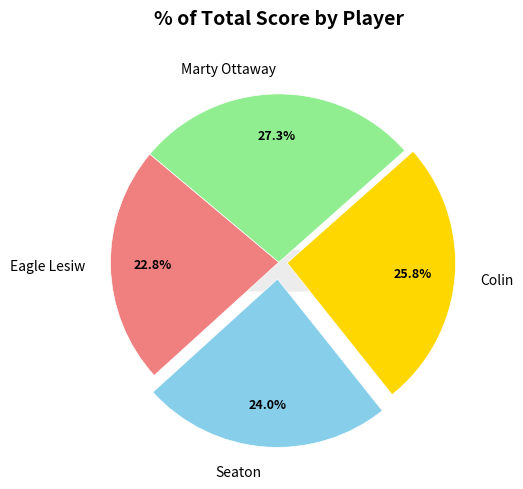

Is there a majority slice in this chart?

No